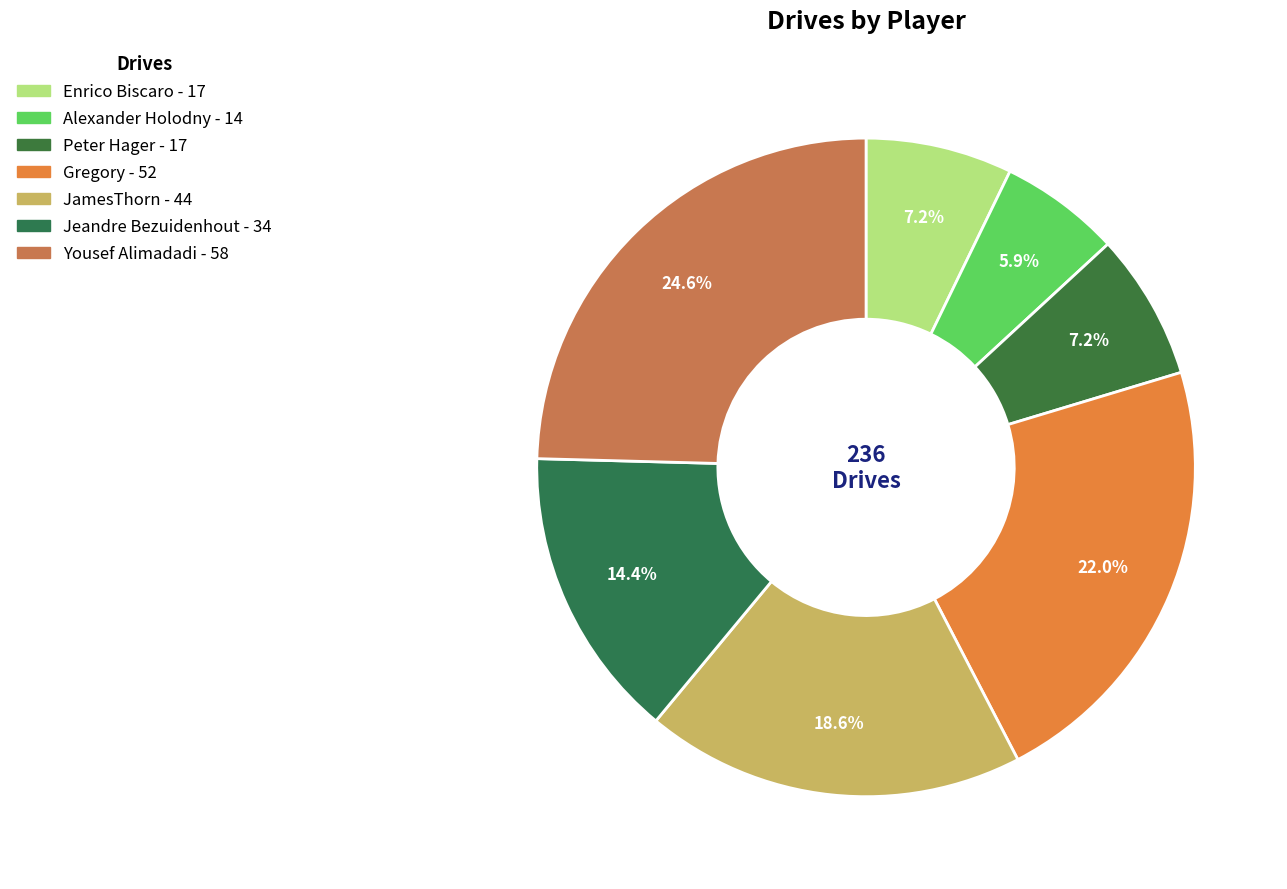

The Alexander Holodny slice represents 6% of the pie. True or false?

True